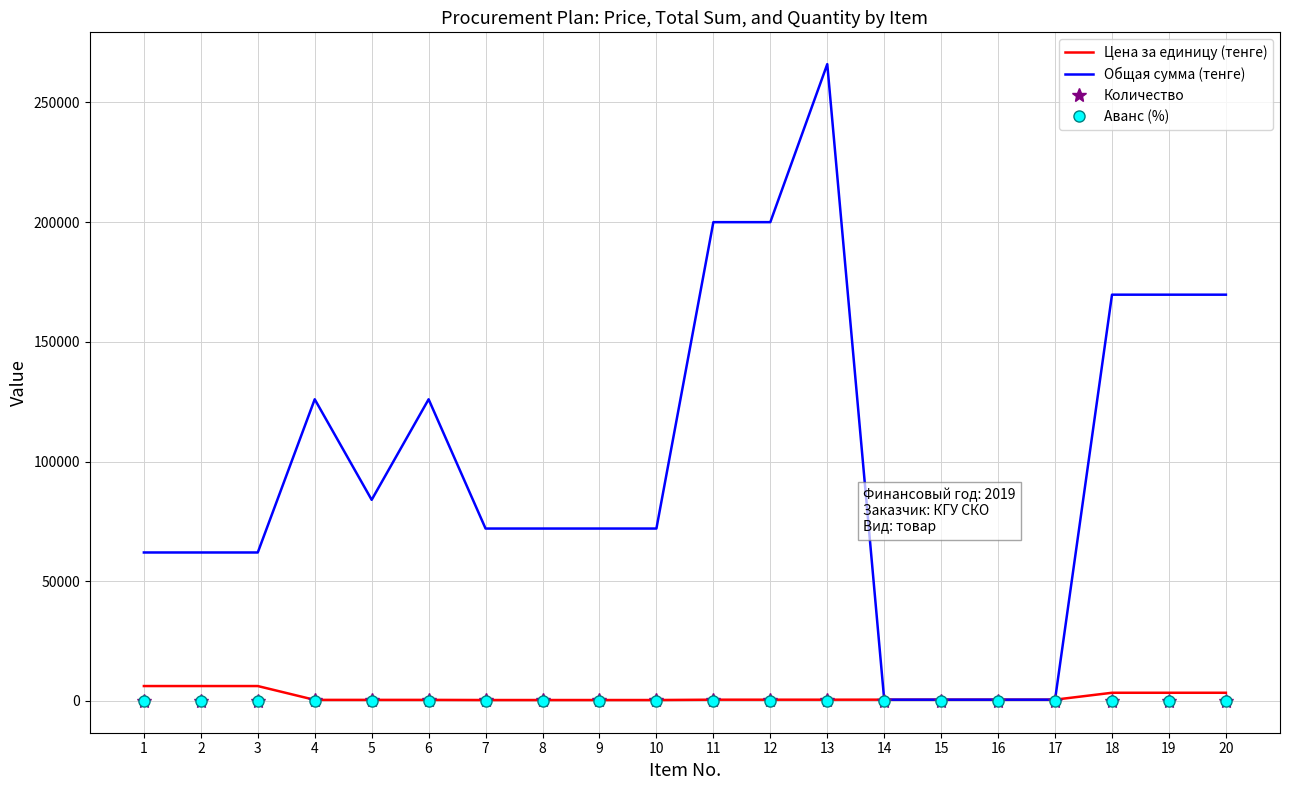

What is the average value of the Общая сумма (тенге) series?

99357